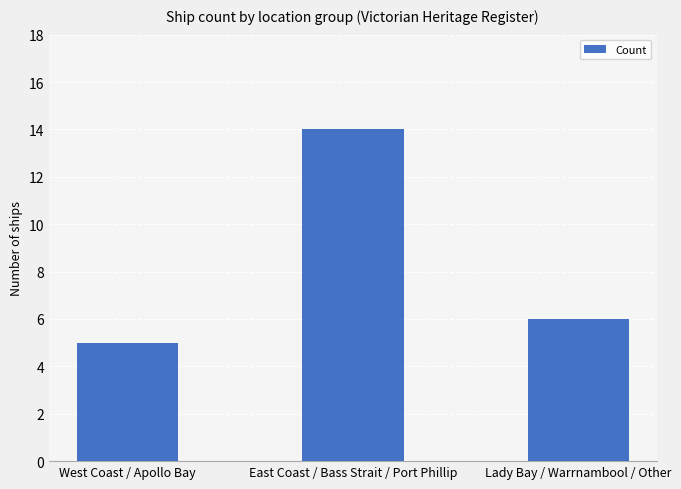

What position from the right is Lady Bay / Warrnambool / Other?

1